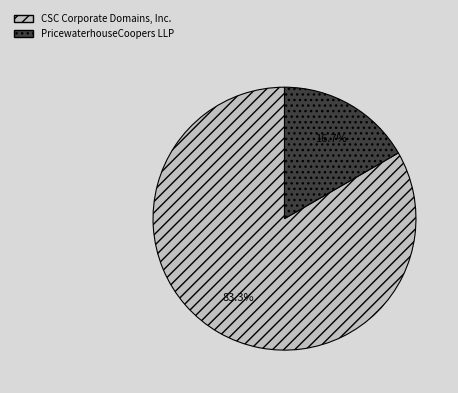

To the nearest percent, what is the difference between the PricewaterhouseCoopers LLP and CSC Corporate Domains, Inc. slice percentages?

67%